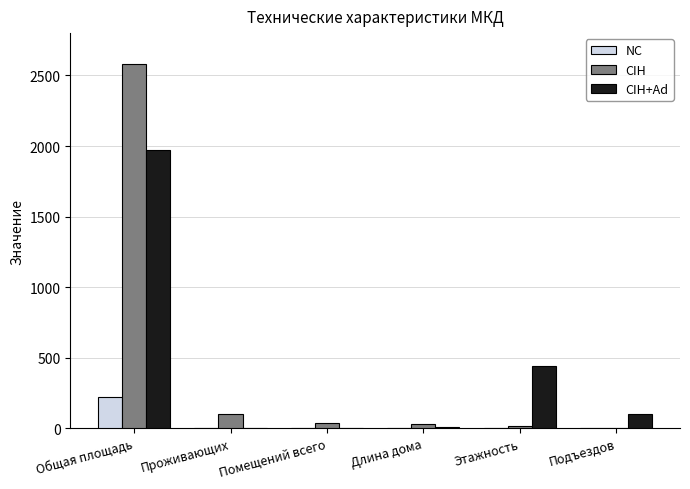

Is the value of CIH+Ad at Этажность greater than the value of CIH at Длина дома?

Yes